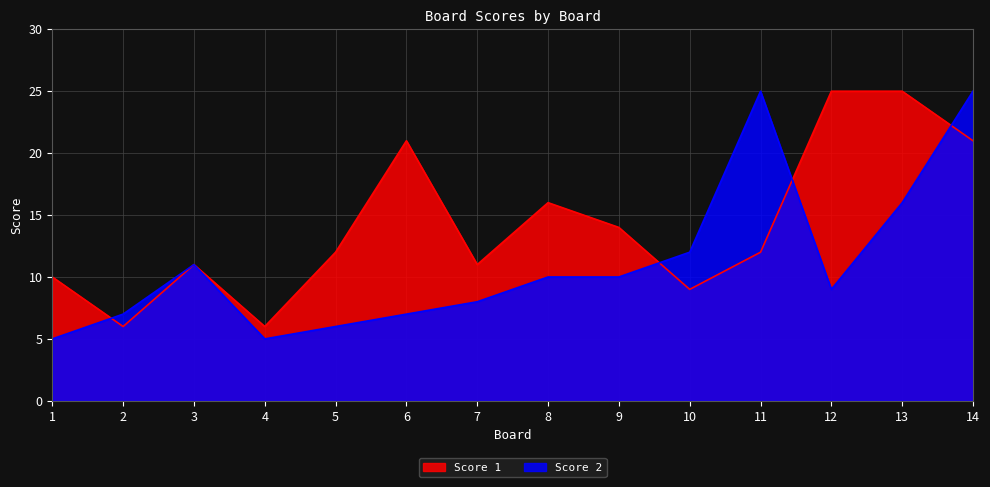

List the series in order of their peak value, highest first.

Score 1, Score 2